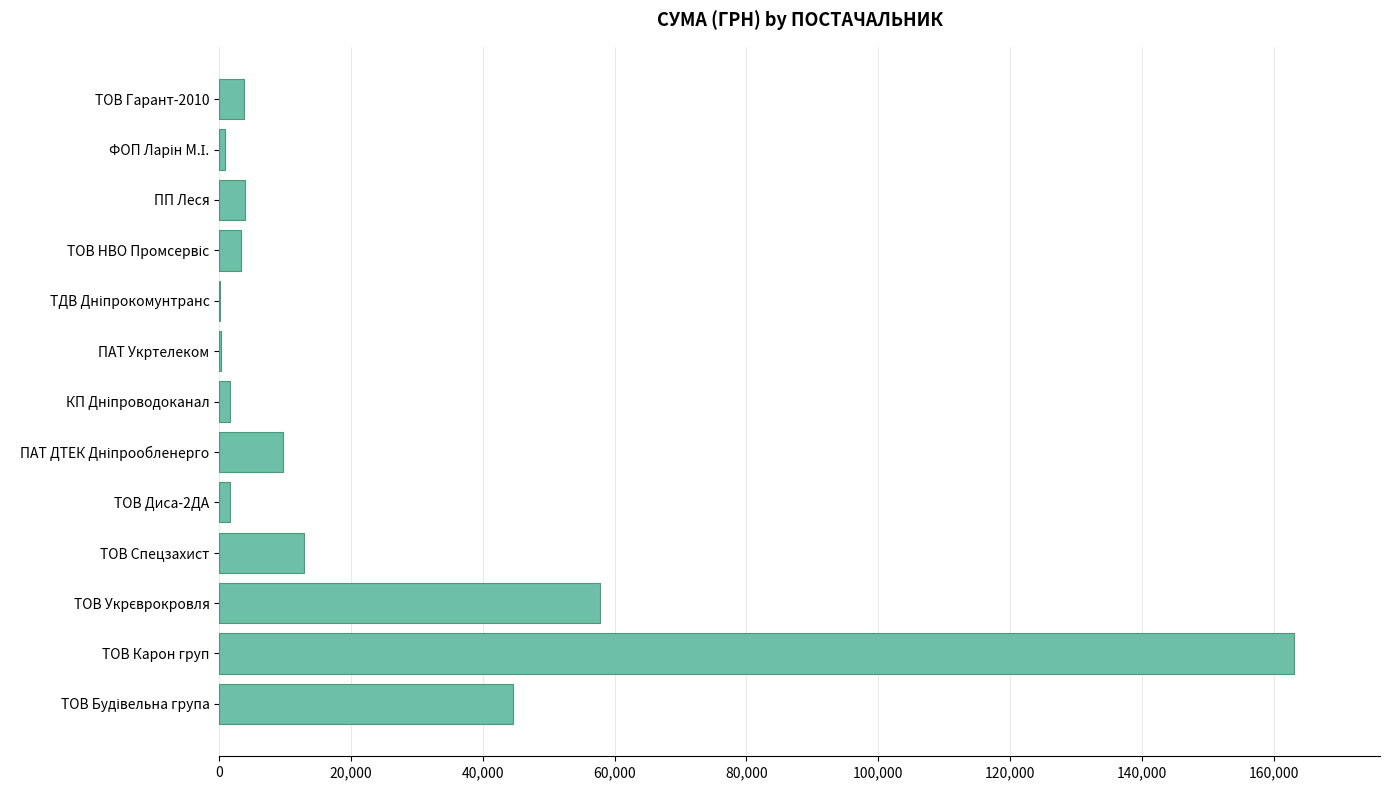

What is the maximum value shown in the chart?

163080.9